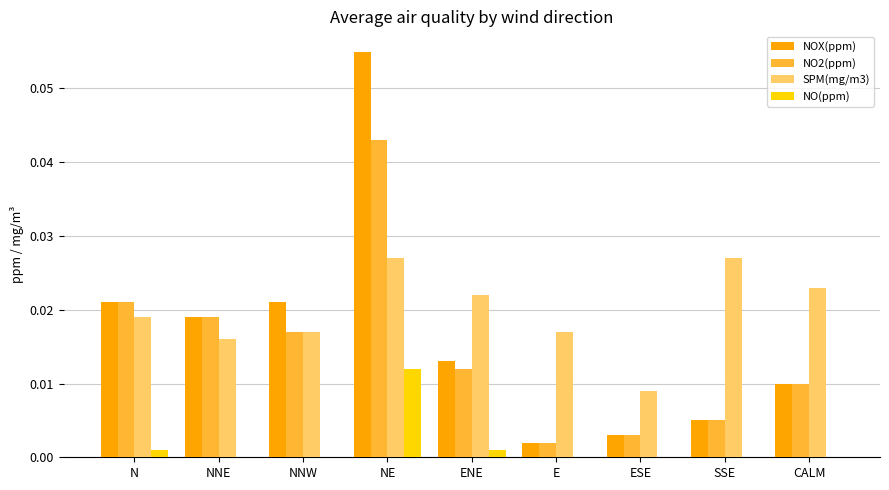

Which series has the largest total across all categories?

SPM(mg/m3)